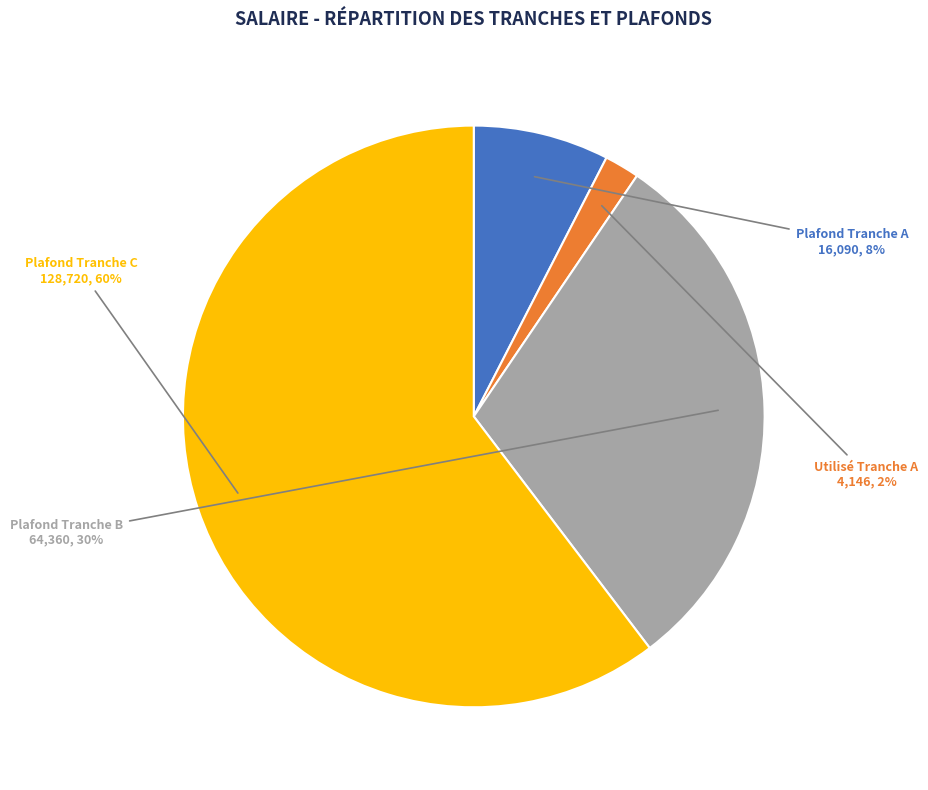

To the nearest percent, what portion does Plafond Tranche A represent?

8%